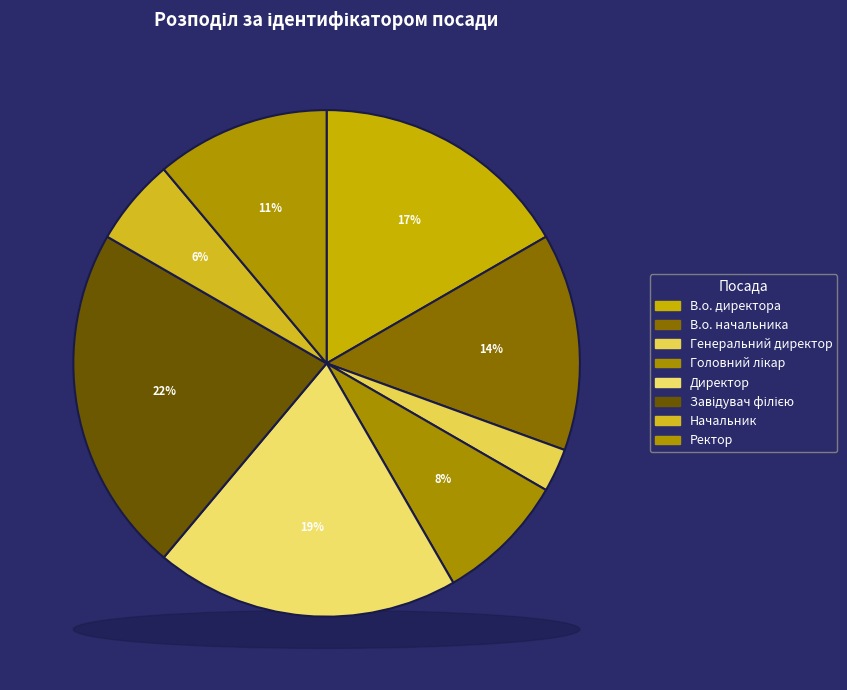

Is it true that В.о. директора is 17% of the pie?

True